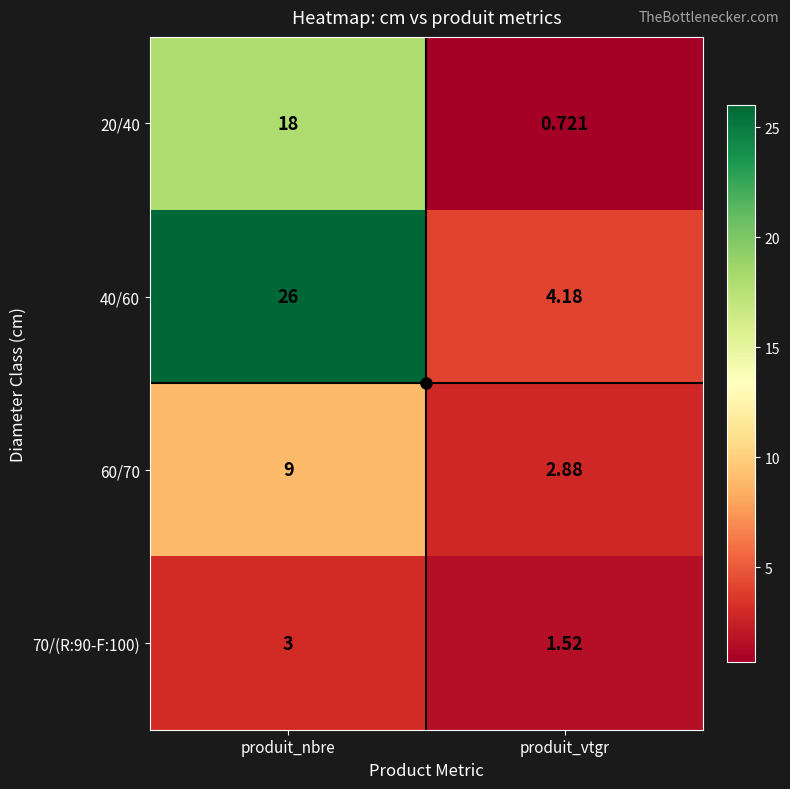

At which category does the chart reach its peak across all series?

produit_nbre